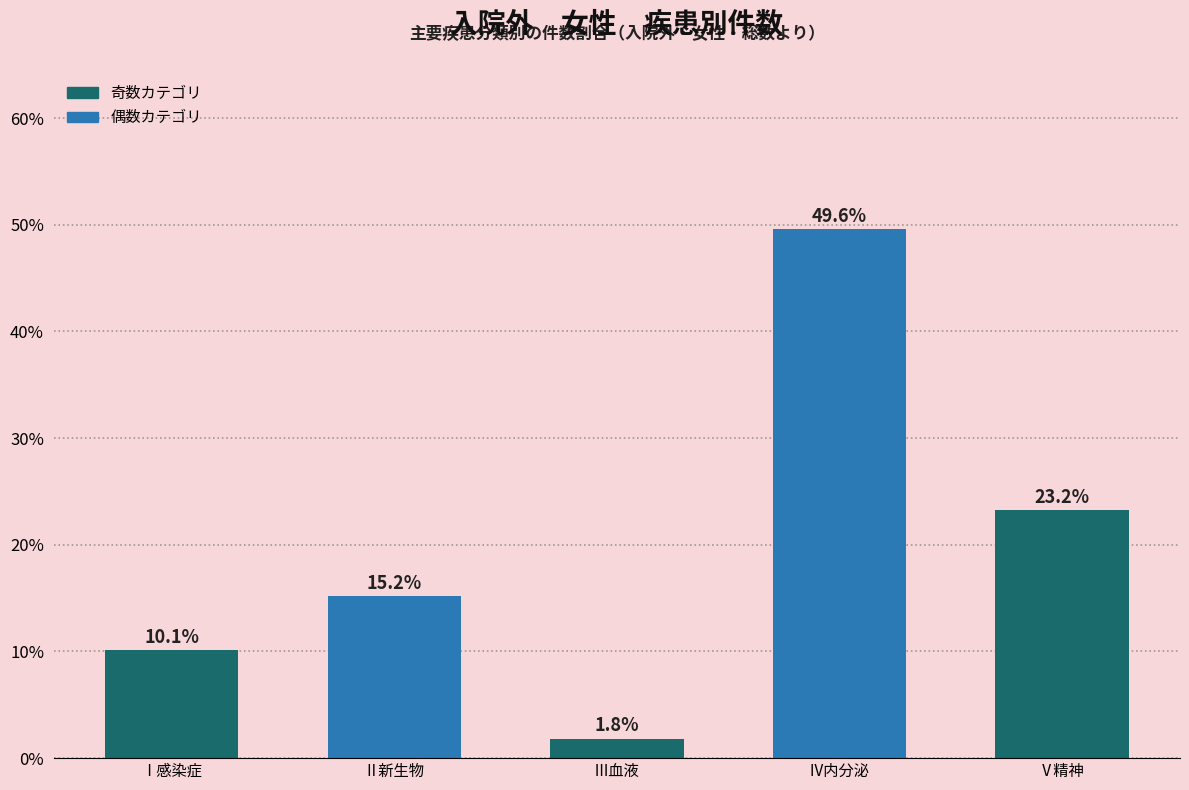

Reading right to left, what are all the values shown in this chart?

Ⅴ精神=23.2	Ⅳ内分泌=49.6	Ⅲ血液=1.8	Ⅱ新生物=15.2	Ⅰ感染症=10.1